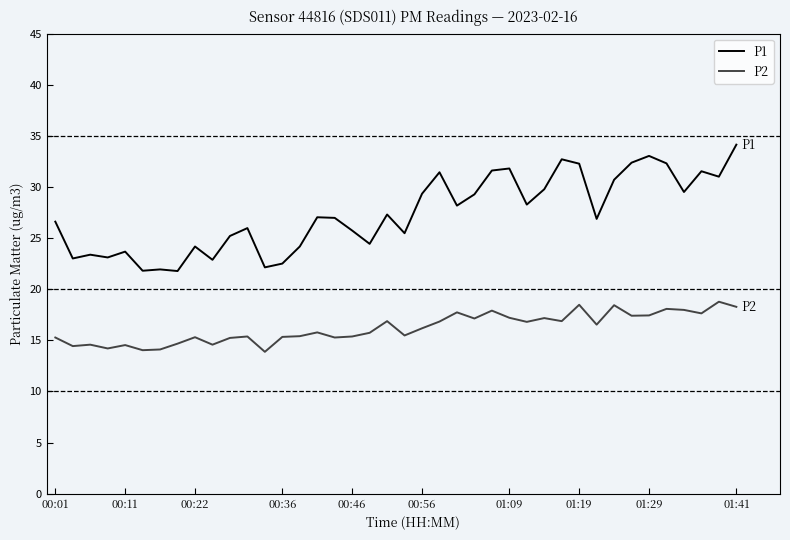

What is the minimum value shown in the chart?

13.9